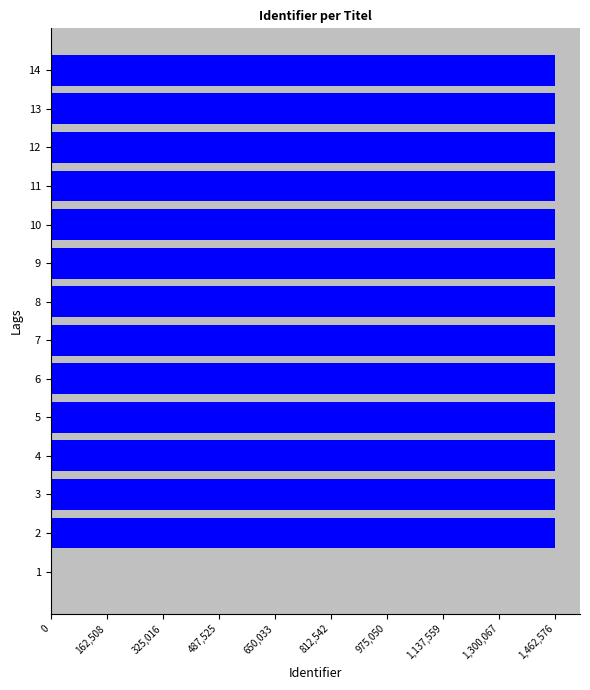

What is the ratio of the value at 10 to the value at 9?

1.0